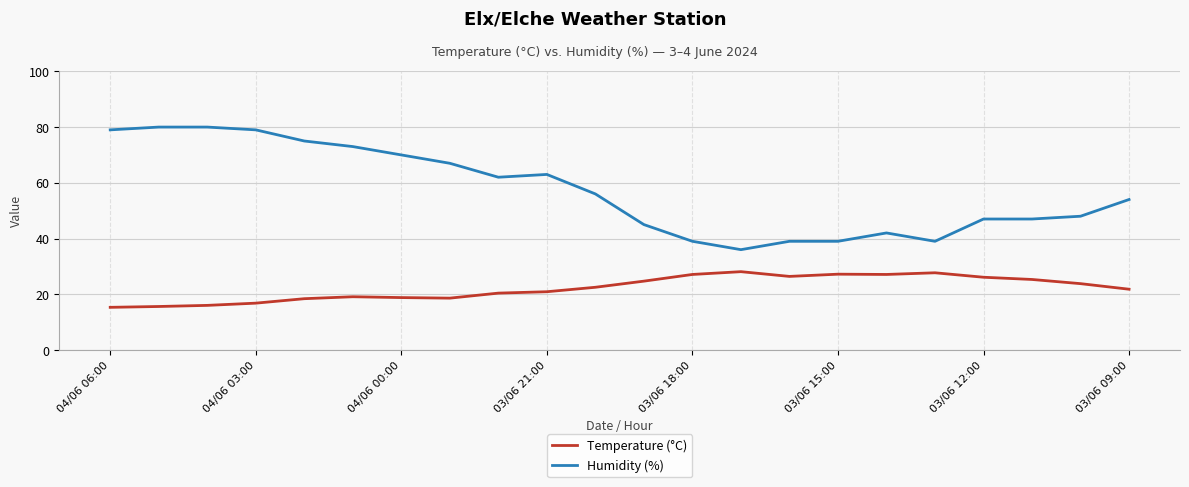

What is the difference between the maximum and minimum values in the Humidity (%) series?

44.0